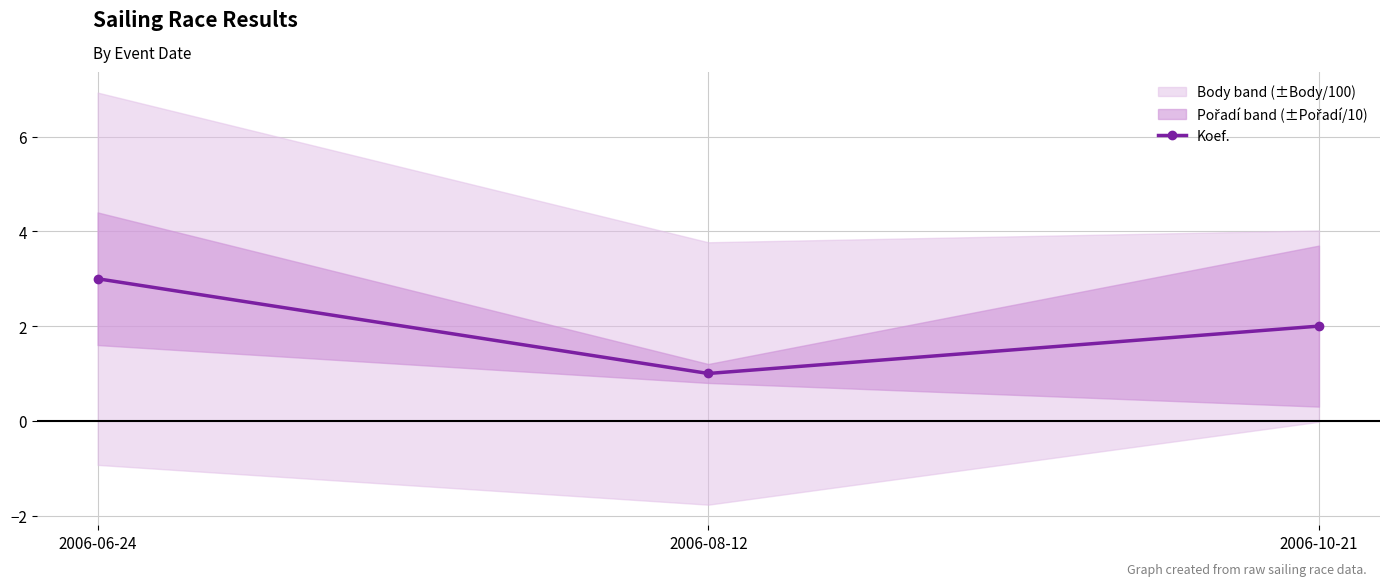

How many data points does each series have?

3